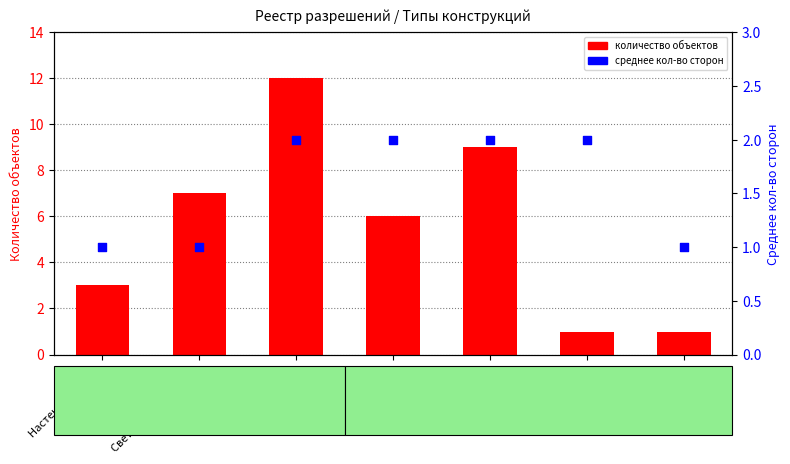

Which series has the largest Y range (max minus min)?

количество объектов